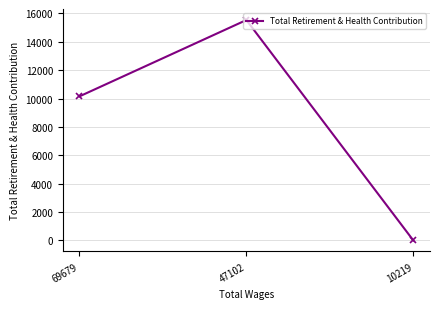

Between 69679 and 47102, which is larger?

47102